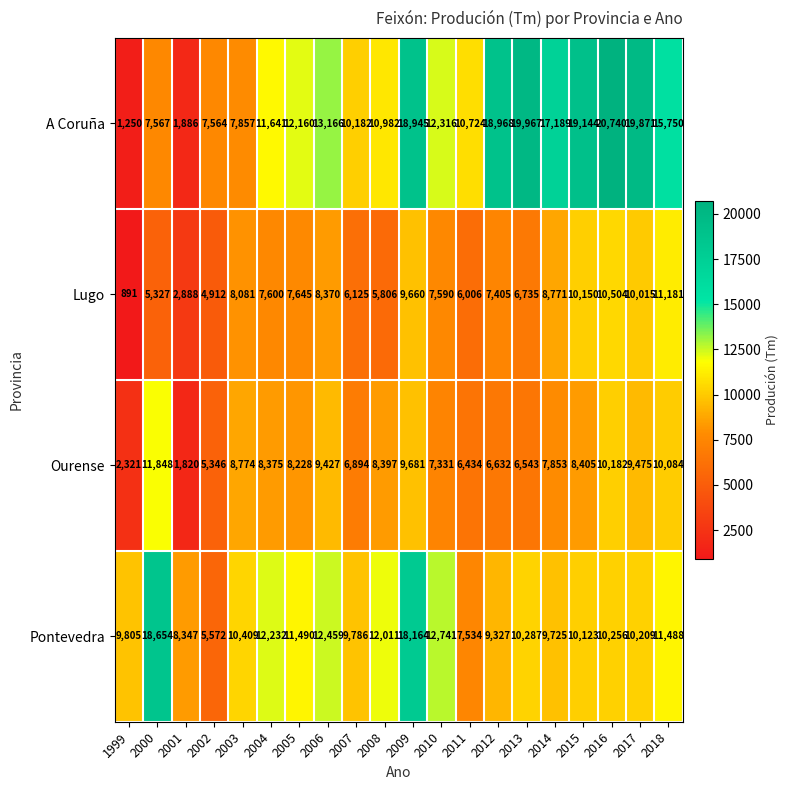

Rank the categories by Pontevedra value from highest to lowest.

2000, 2009, 2010, 2006, 2004, 2008, 2005, 2018, 2003, 2013, 2016, 2017, 2015, 1999, 2007, 2014, 2012, 2001, 2011, 2002